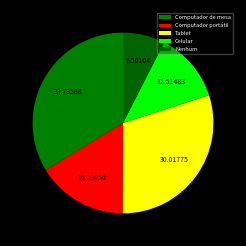

What percentage do Celular and Nenhum together represent?

20.0%